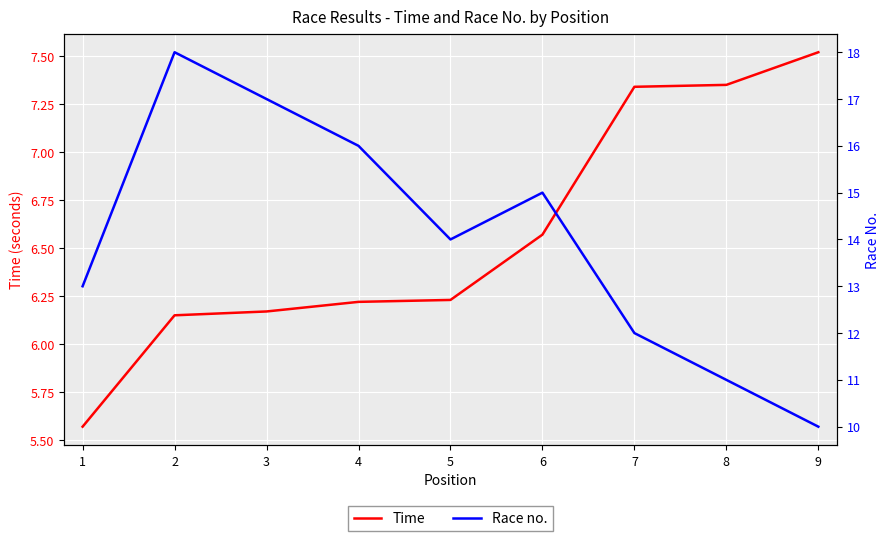

Which series has the largest total across all categories?

Race no.